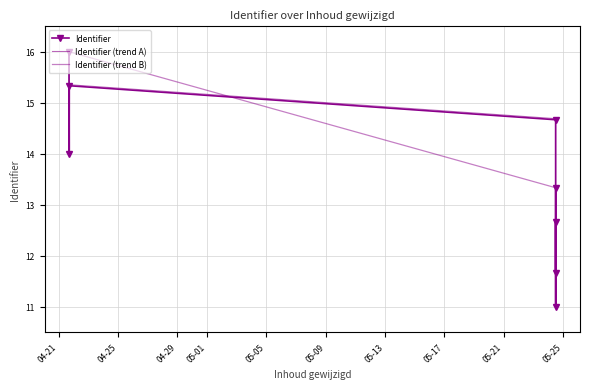

True or false: Identifier has more than 2 points higher than both neighbors.

False